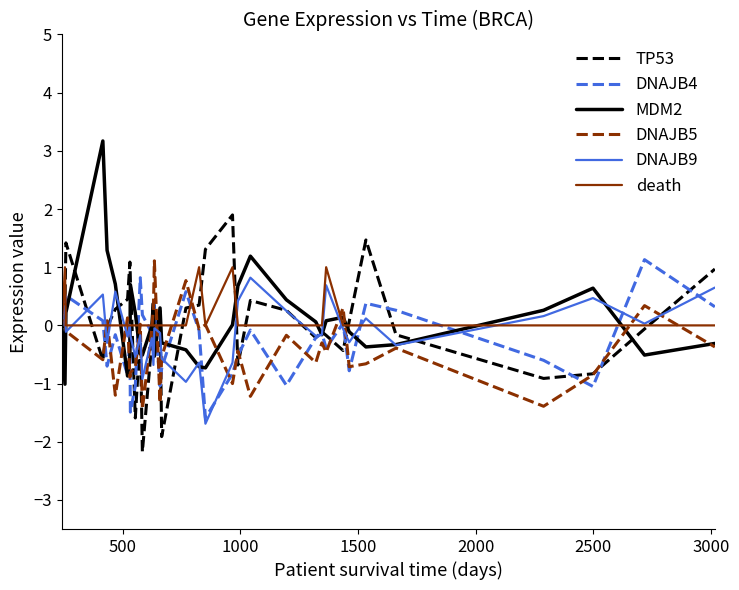

What is the minimum value shown in the chart?

-2.2